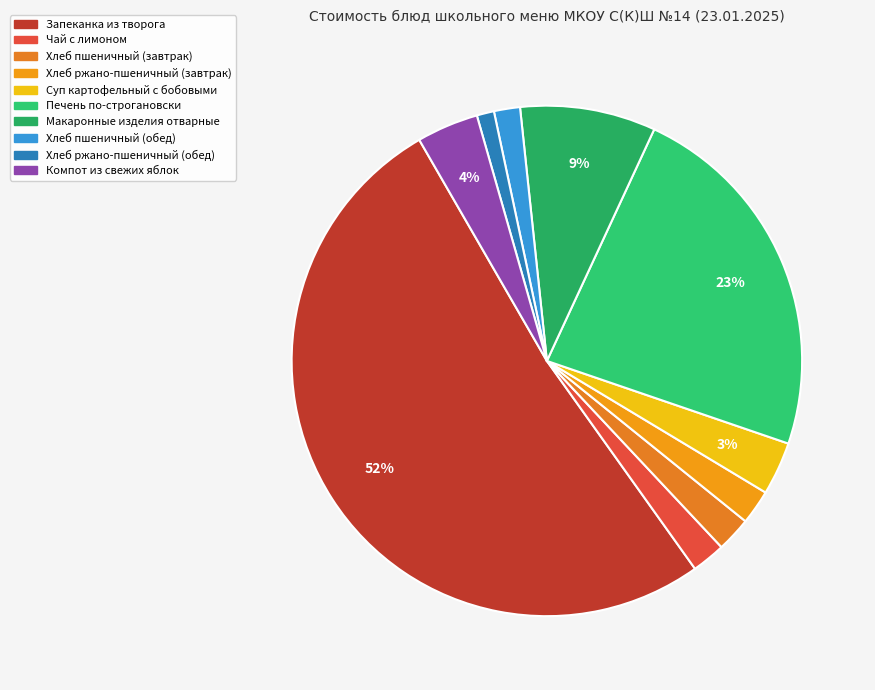

True or false: Чай с лимоном accounts for 10% of the total.

False